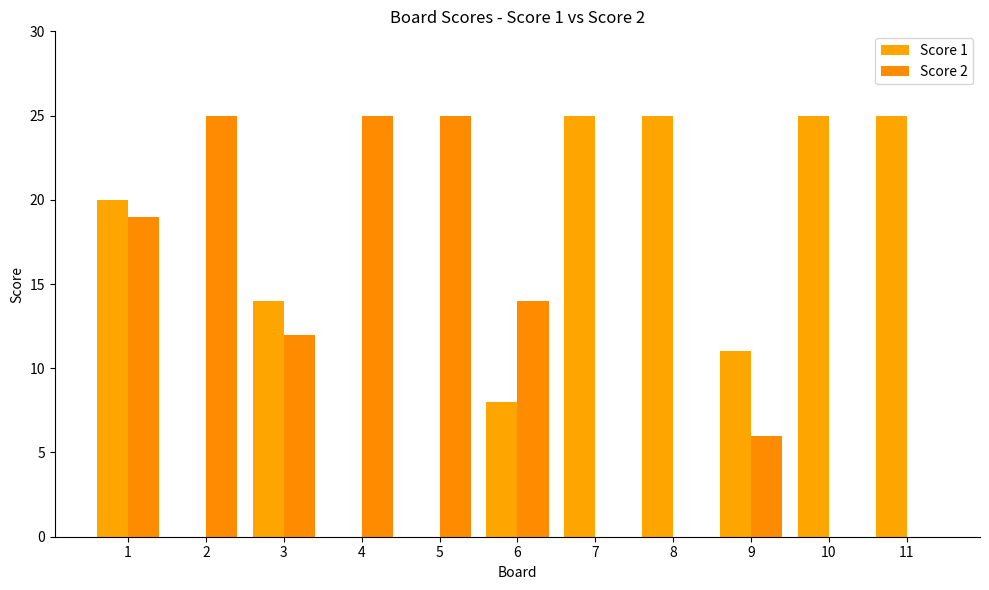

How many categories are shown in the chart?

11